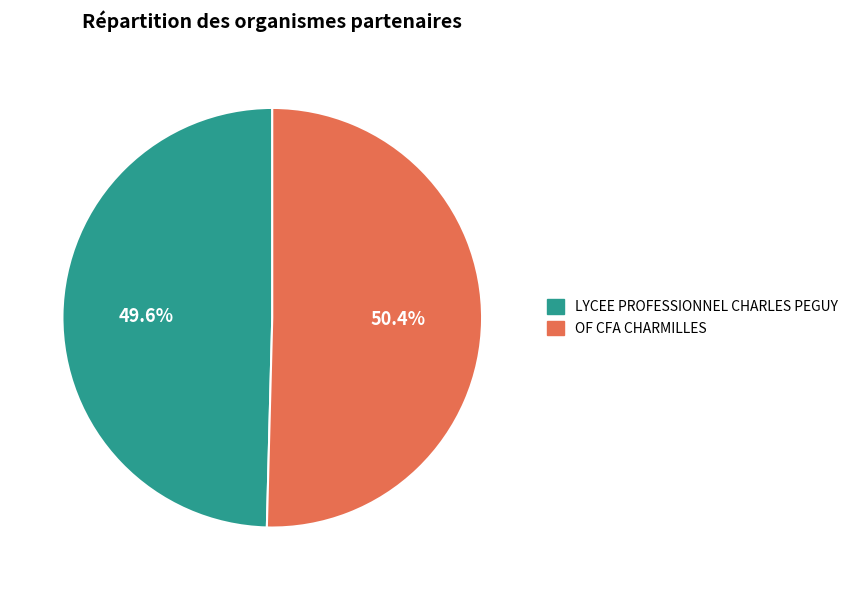

Combined, what portion of the pie is OF CFA CHARMILLES and LYCEE PROFESSIONNEL CHARLES PEGUY?

100.0%